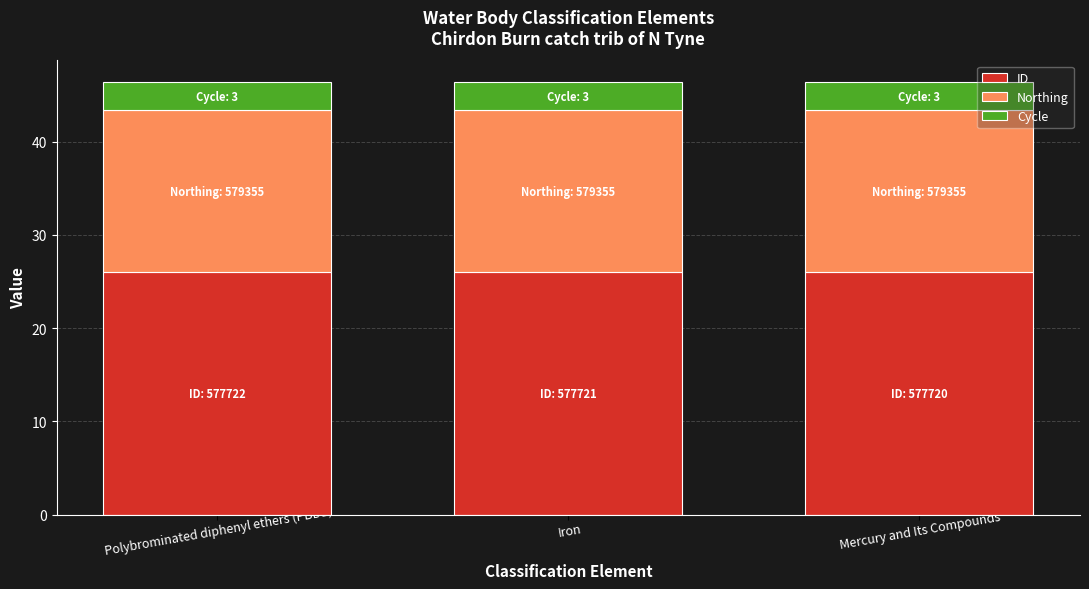

How many data points does each series have?

3